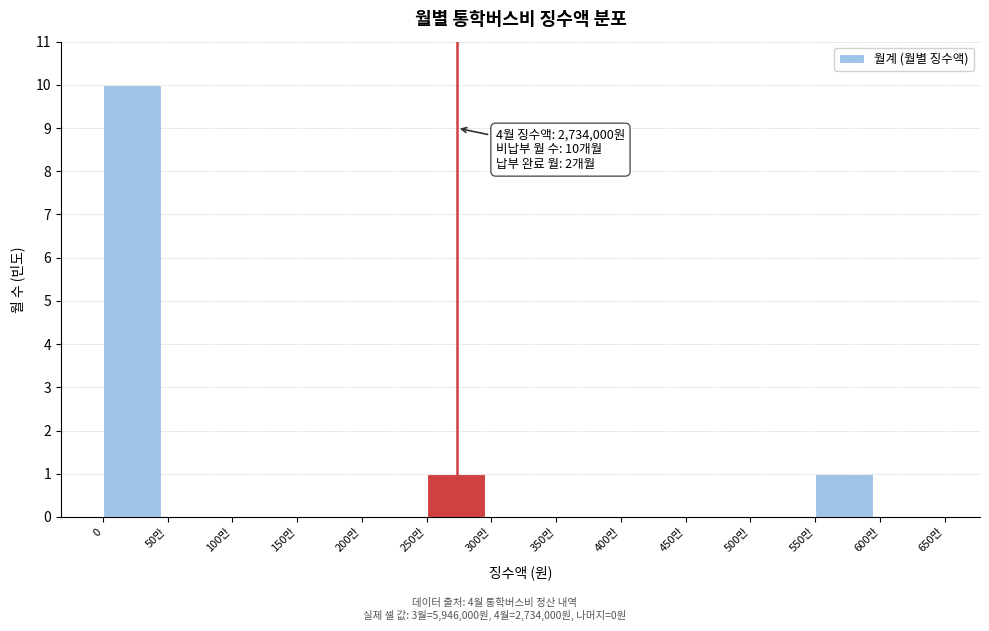

Reading right to left, list all the values displayed in this chart.

600만=0	550만=1	500만=0	450만=0	400만=0	350만=0	300만=0	250만=1	200만=0	150만=0	100만=0	50만=0	0=10